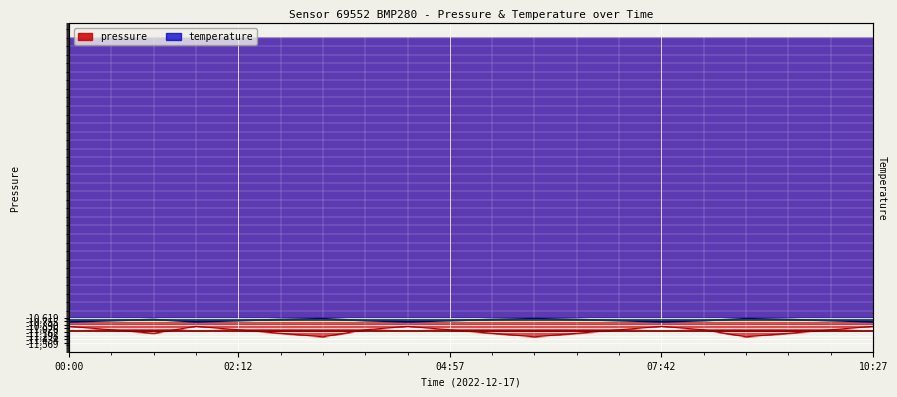

True or false: temperature and pressure cross at least once.

False